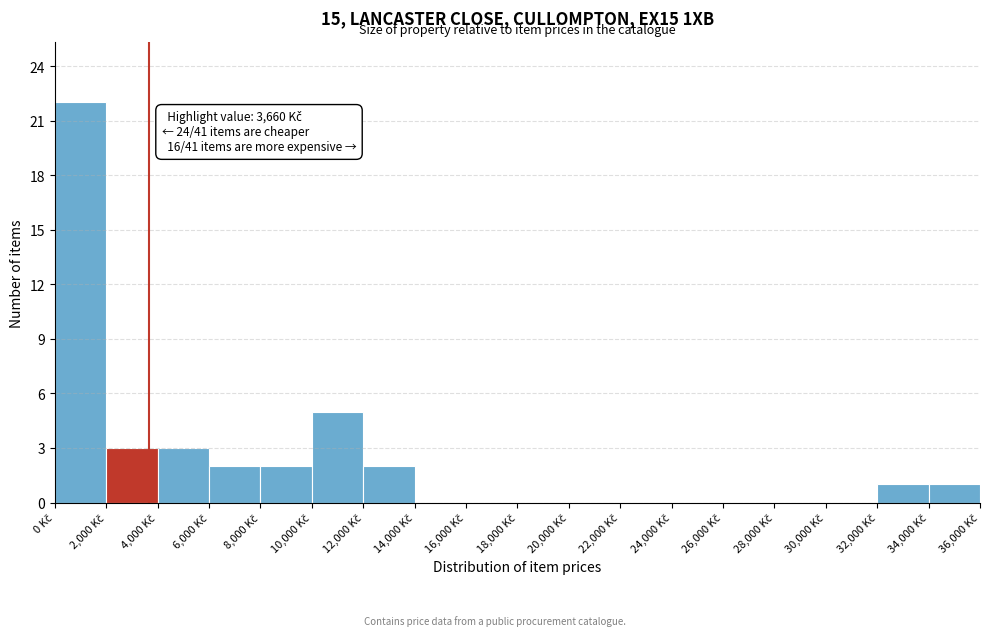

Over which range of the x-axis is the bar tallest?

0 to 2000